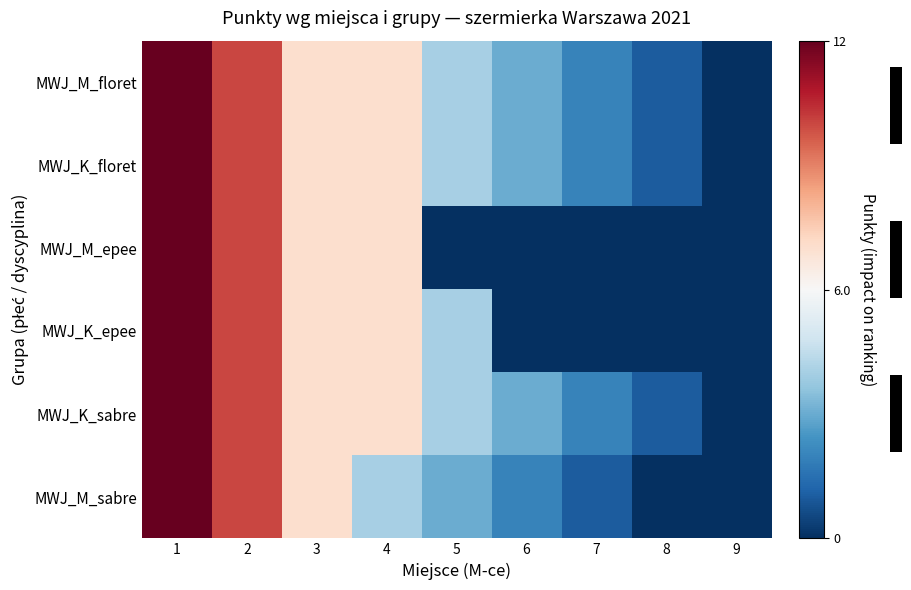

At how many categories does at least one series exceed 5?

4